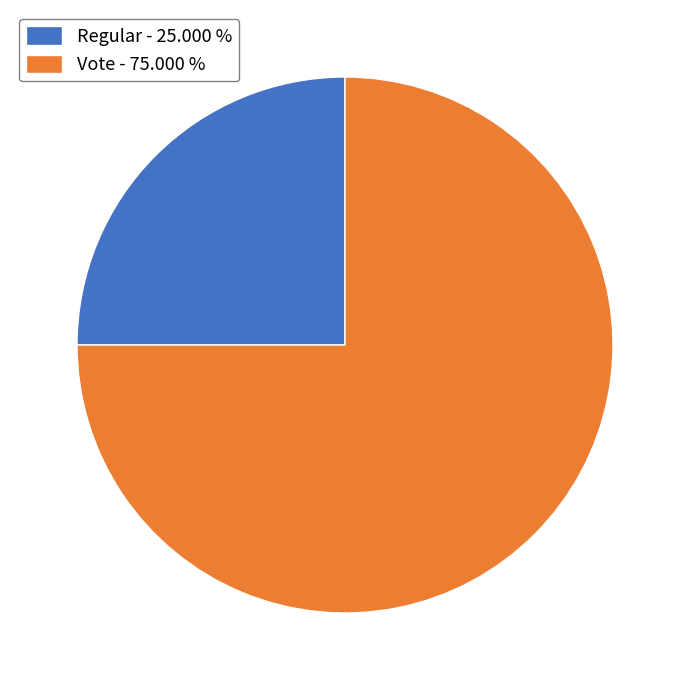

Is it true that Regular is 25% of the pie?

True